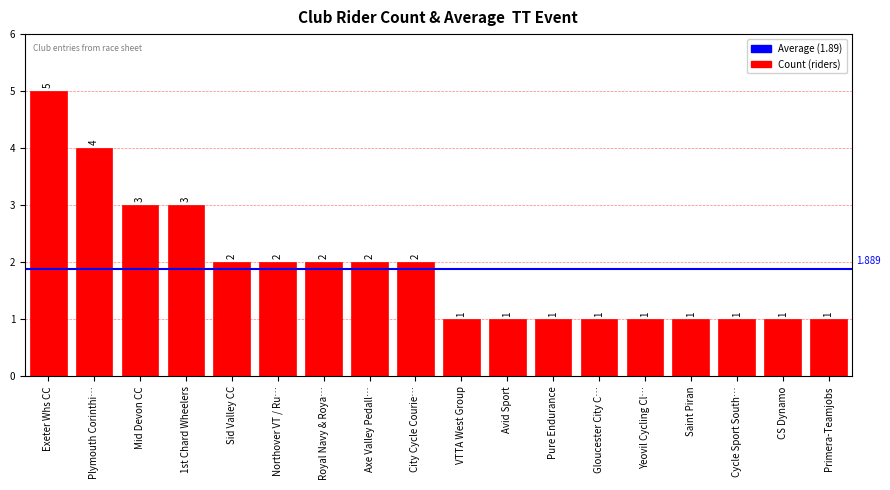

How many categories are shown in the chart?

18